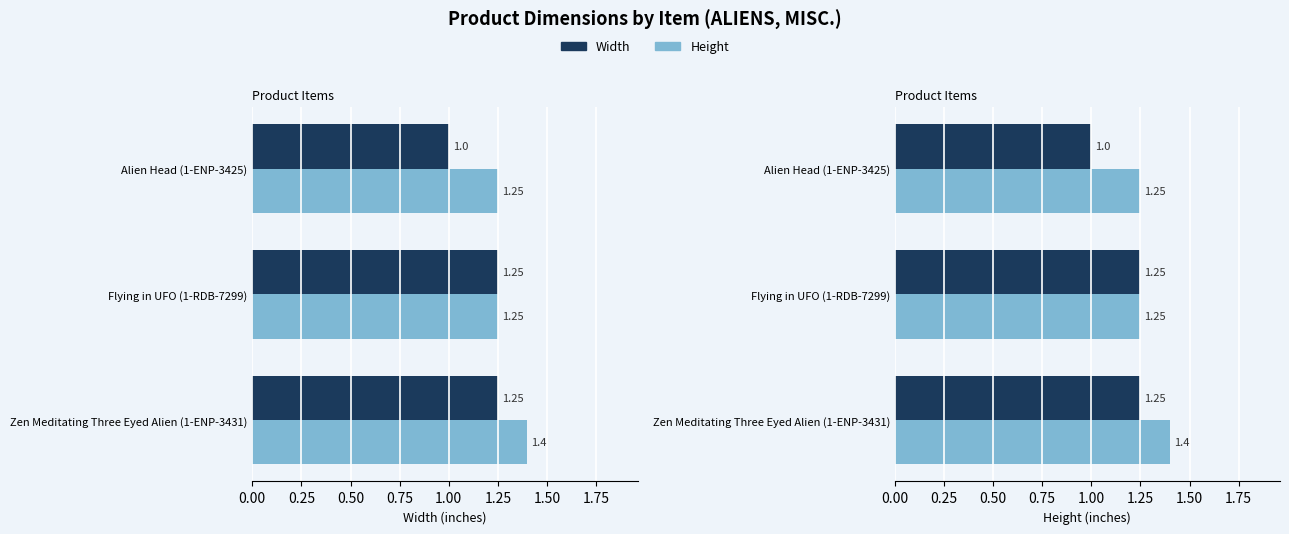

Does the chart contain any negative values?

No